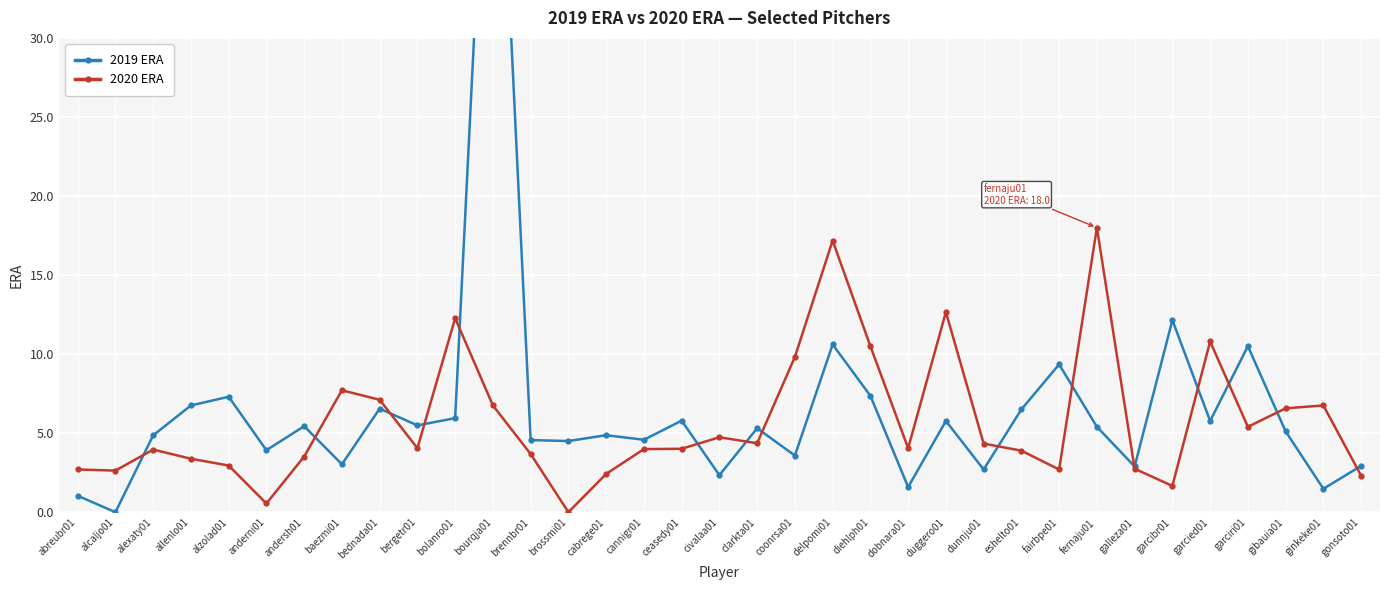

What is the difference between the maximum and second lowest values in the 2020 ERA series?

17.4